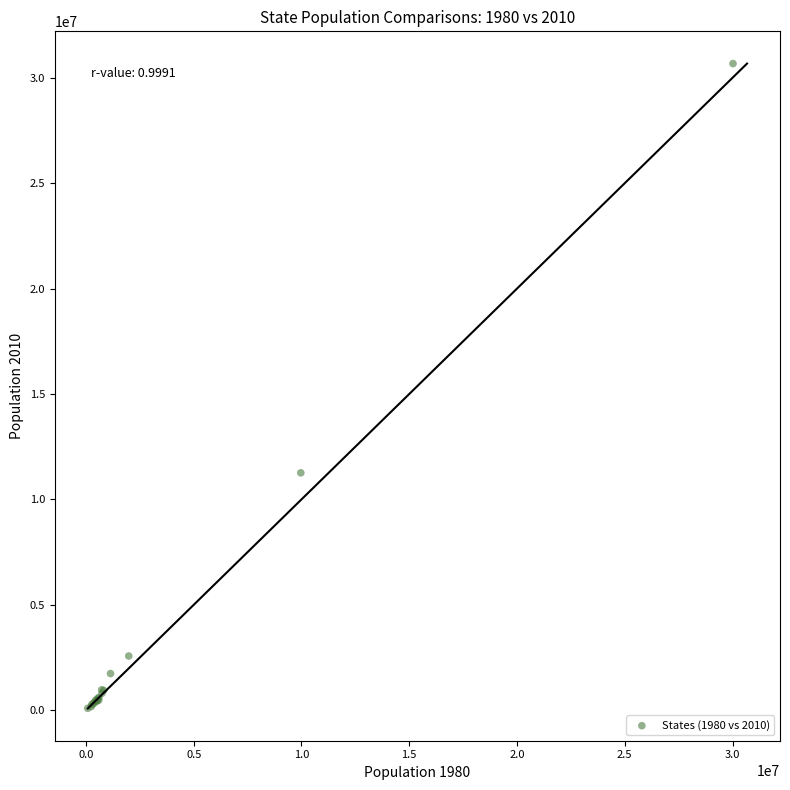

What Y value in the scatter plot is closest to 15381496?

11260205